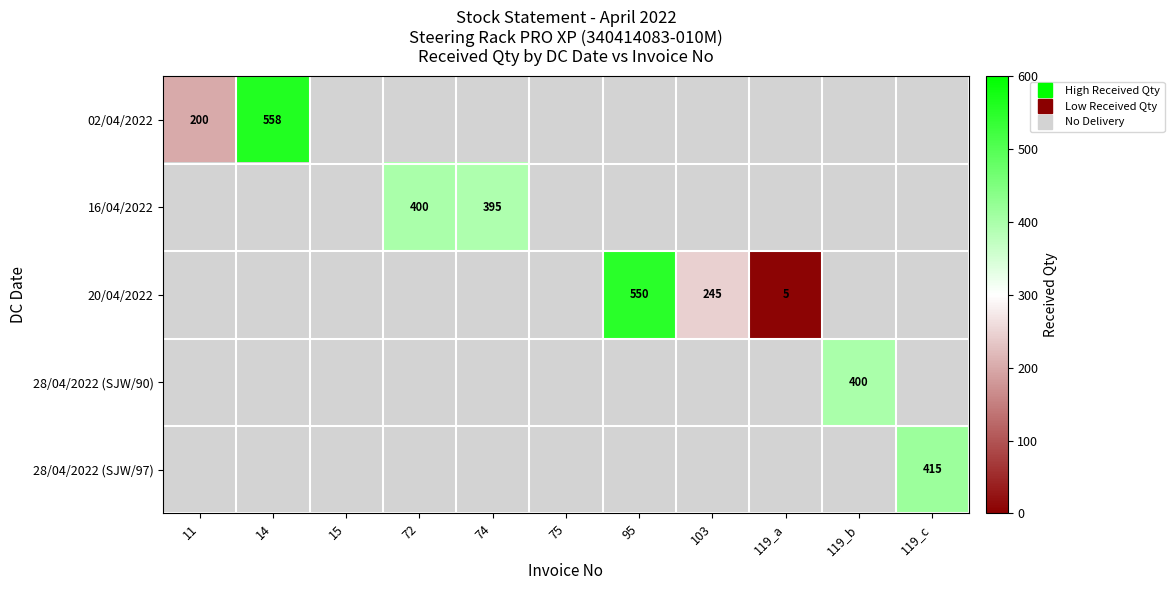

Is the value of 28/04/2022 (SJW/90) at 119_b greater than the value of 16/04/2022 at 74?

Yes